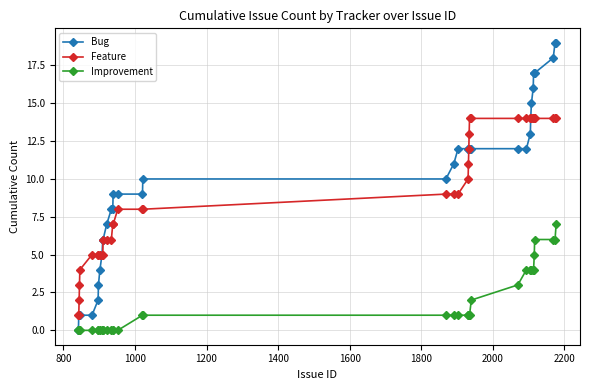

Count the number of data series in this chart.

3